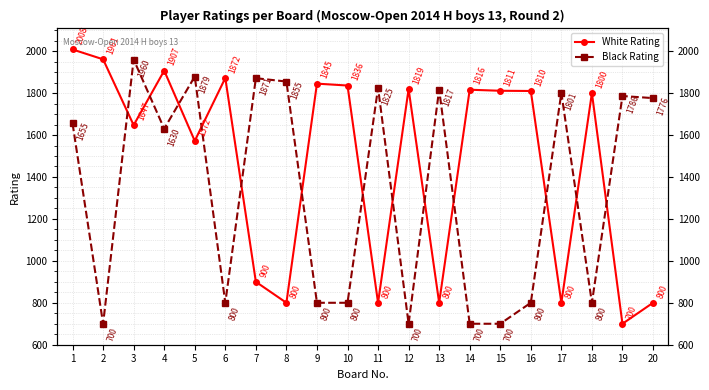

Where do Black Rating and White Rating first cross each other?

2 and 3